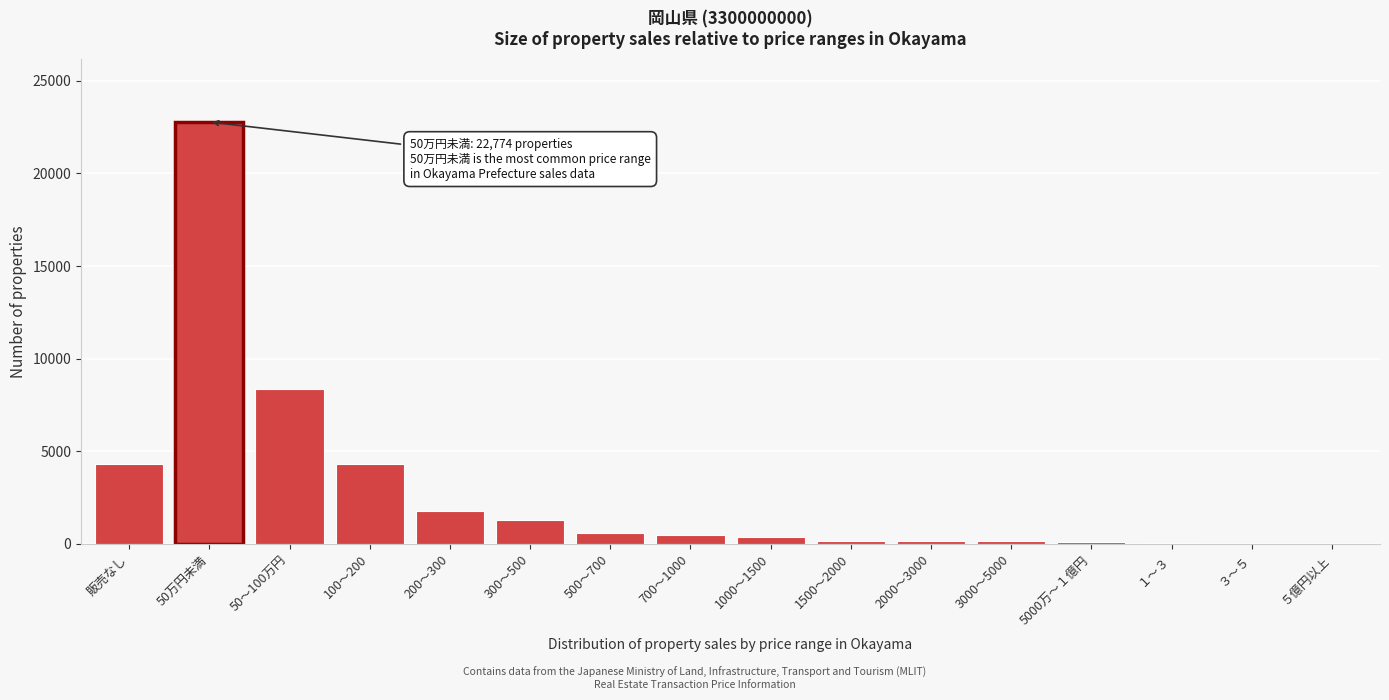

Is it true that the value at 200～300 is 1768?

True